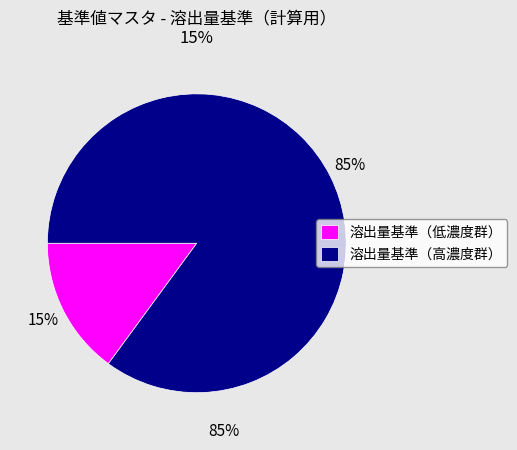

Is it true that 溶出量基準（低濃度群） is 25% of the pie?

False